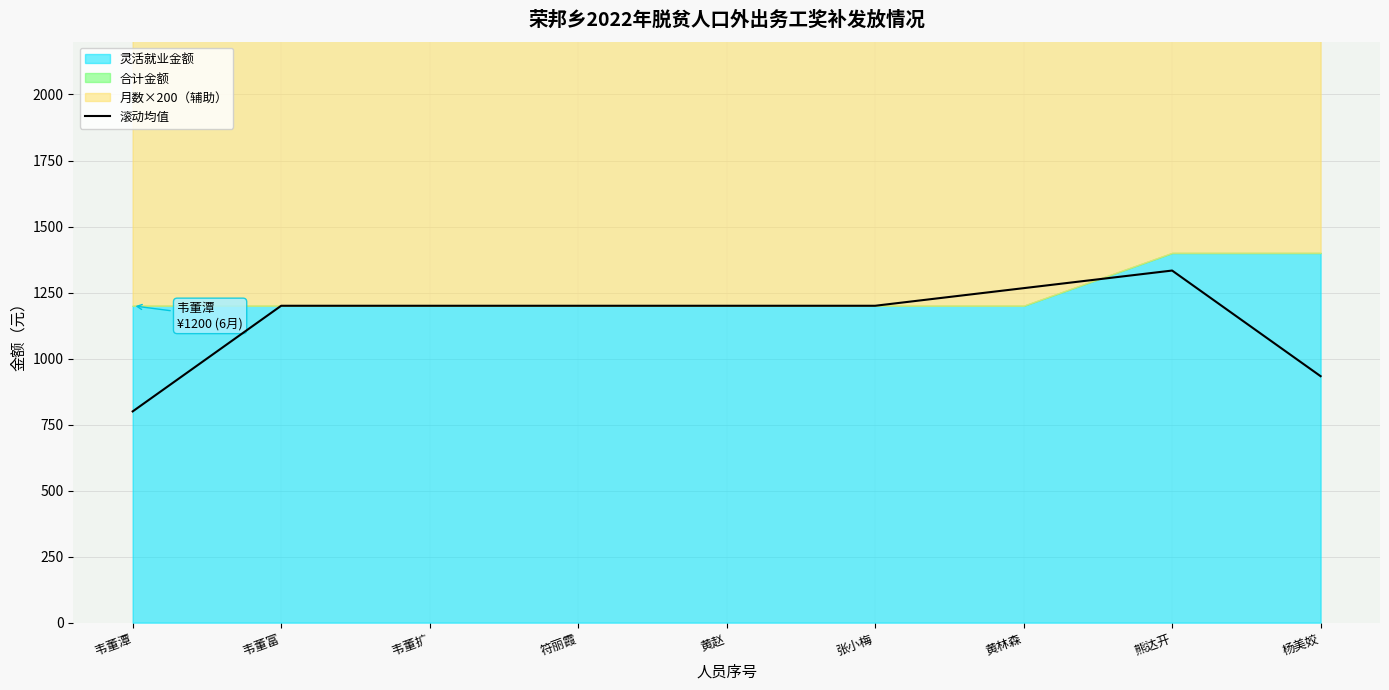

Which category has the lowest value across all series?

韦董潭